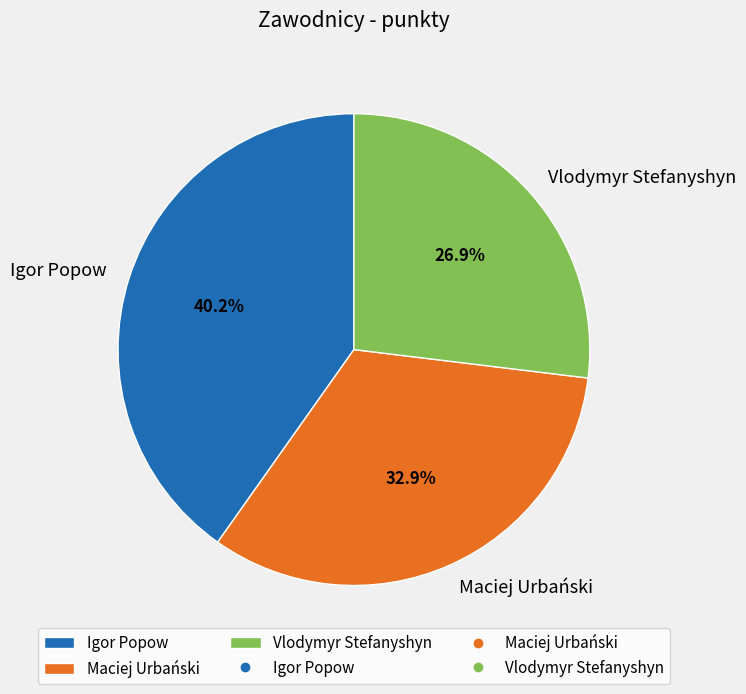

Count the number of slices in the pie.

3